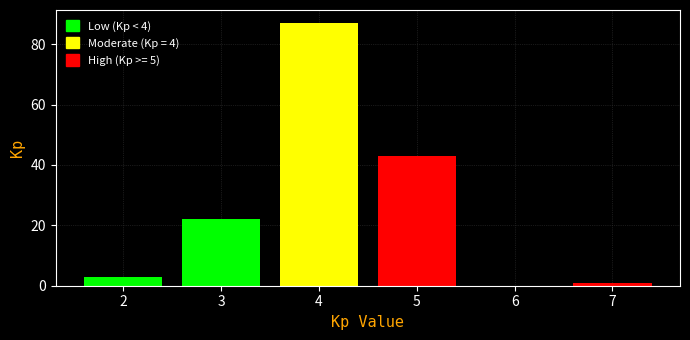

Reading left to right, extract all data points from this chart.

2=3	3=22	4=87	5=43	7=1